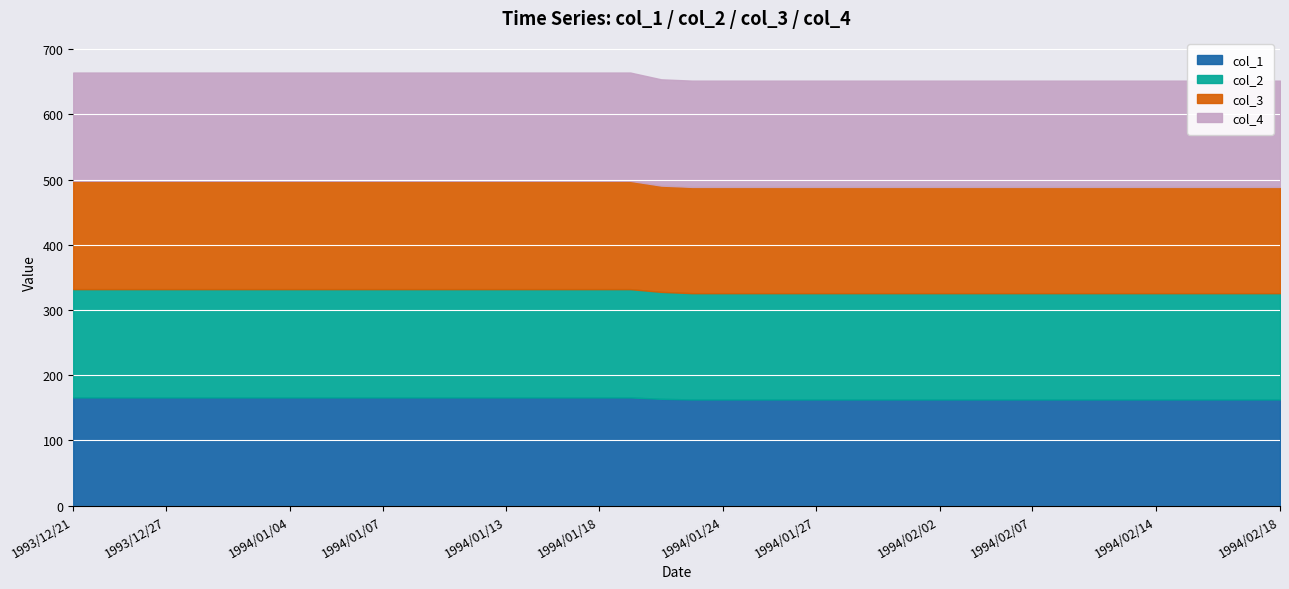

True or false: col_2 has more than 1 interior local peaks.

False